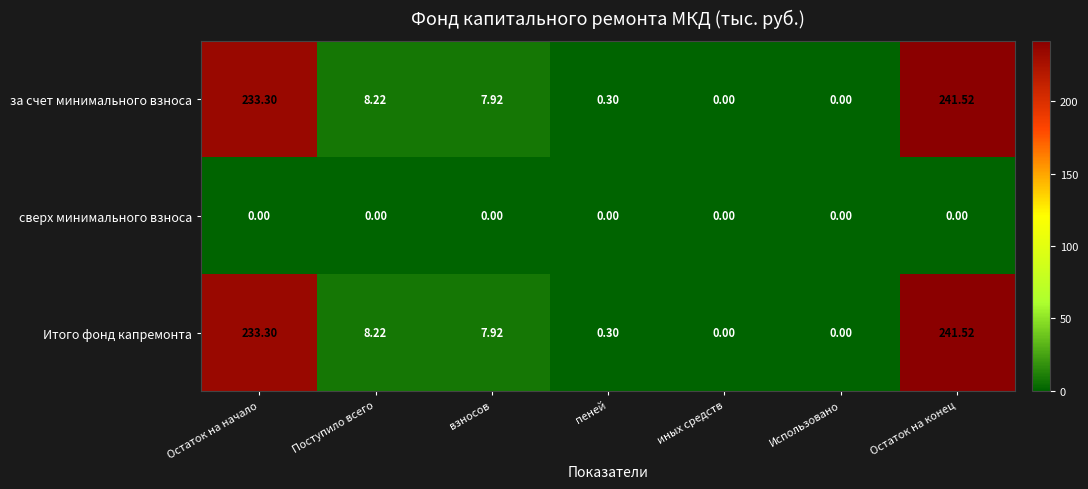

At which label does за счет минимального взноса first exceed 7?

Остаток на начало